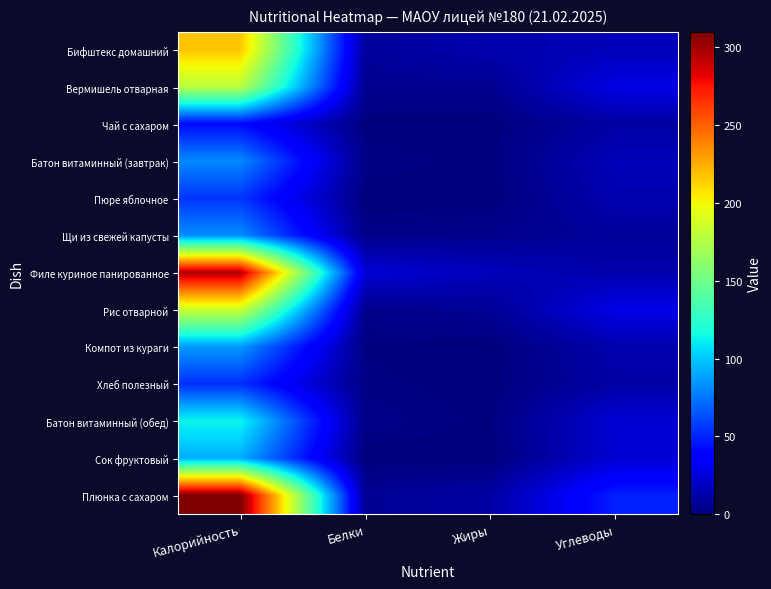

Reading left to right, list all the values displayed in this chart.

Бифштекс домашний: Калорийность=217.0	Белки=8.1	Жиры=13.4	Углеводы=15.9
Вермишель отварная: Калорийность=178.0	Белки=5.4	Жиры=4.9	Углеводы=27.9
Чай с сахаром: Калорийность=41.0	Белки=0.2	Жиры=0.1	Углеводы=10.1
Батон витаминный (завтрак): Калорийность=81.0	Белки=2.3	Жиры=0.6	Углеводы=16.6
Пюре яблочное: Калорийность=55.0	Белки=0.0	Жиры=0.0	Углеводы=13.8
Щи из свежей капусты: Калорийность=82.0	Белки=3.1	Жиры=4.2	Углеводы=7.8
Филе куриное панированное: Калорийность=296.0	Белки=24.0	Жиры=16.7	Углеводы=12.4
Рис отварной: Калорийность=185.0	Белки=3.7	Жиры=6.3	Углеводы=28.5
Компот из кураги: Калорийность=86.0	Белки=1.0	Жиры=0.0	Углеводы=13.2
Хлеб полезный: Калорийность=53.0	Белки=1.8	Жиры=0.3	Углеводы=10.8
Батон витаминный (обед): Калорийность=114.0	Белки=3.2	Жиры=0.8	Углеводы=23.5
Сок фруктовый: Калорийность=92.0	Белки=0.0	Жиры=0.0	Углеводы=23.0
Плюнка с сахаром: Калорийность=310.0	Белки=6.6	Жиры=10.0	Углеводы=48.5